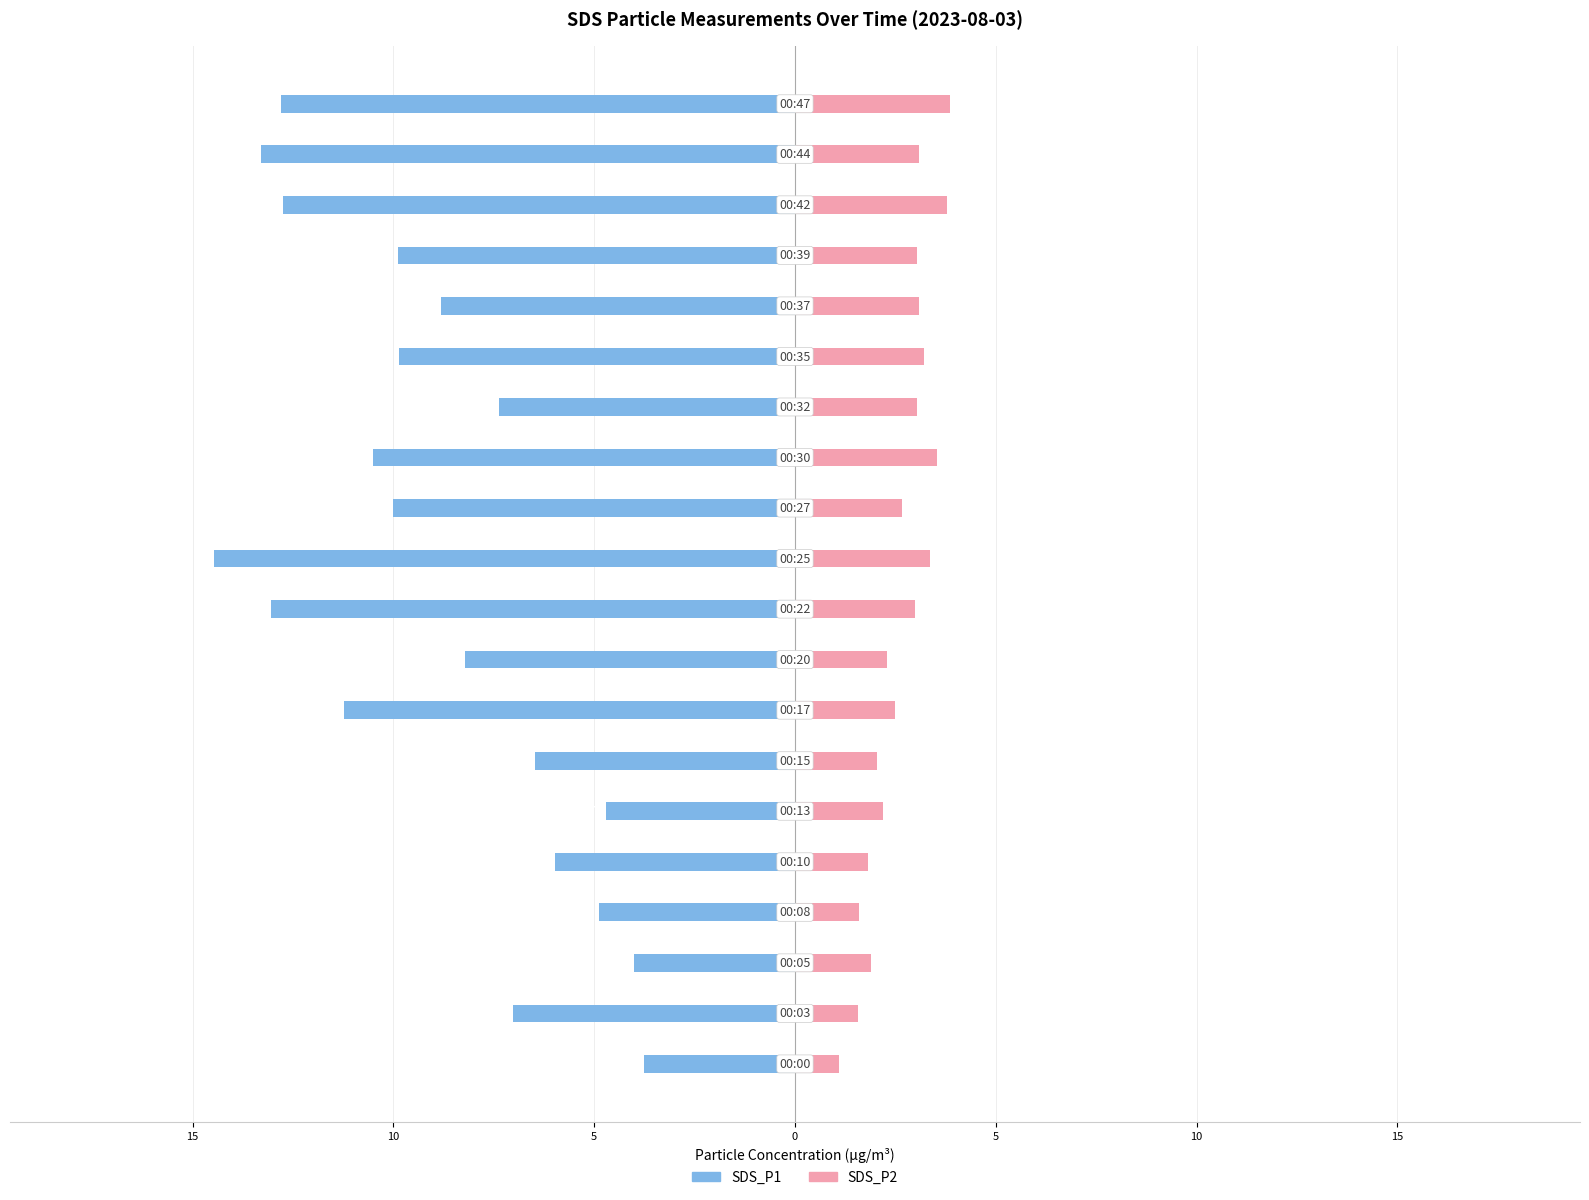

Is the value of SDS_P1 at 0 greater than the value of SDS_P2 at 11?

No